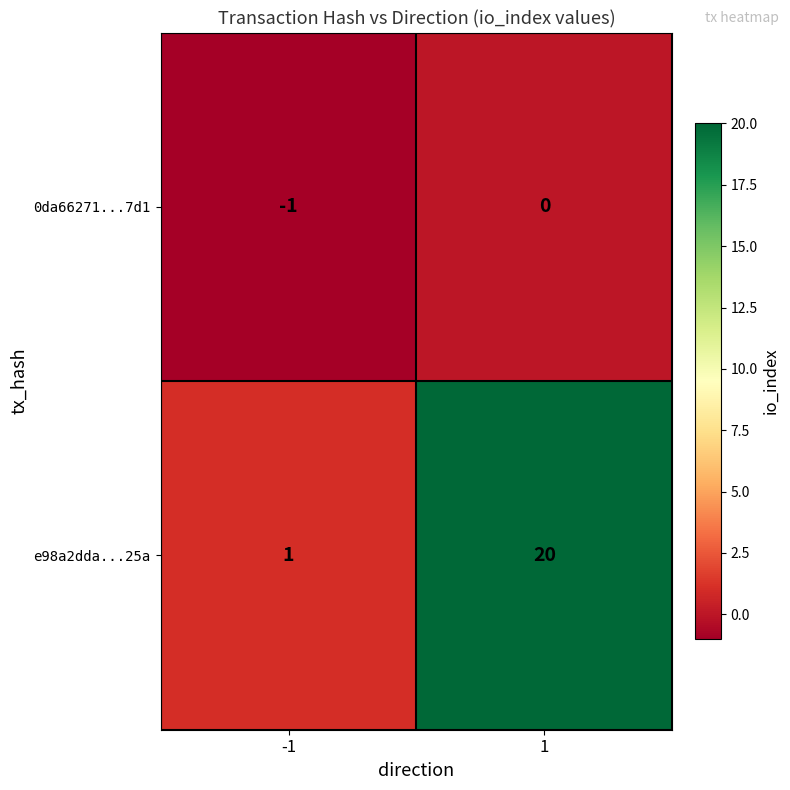

The e98a2dda...25a series shows 20 at 1. True or false?

True